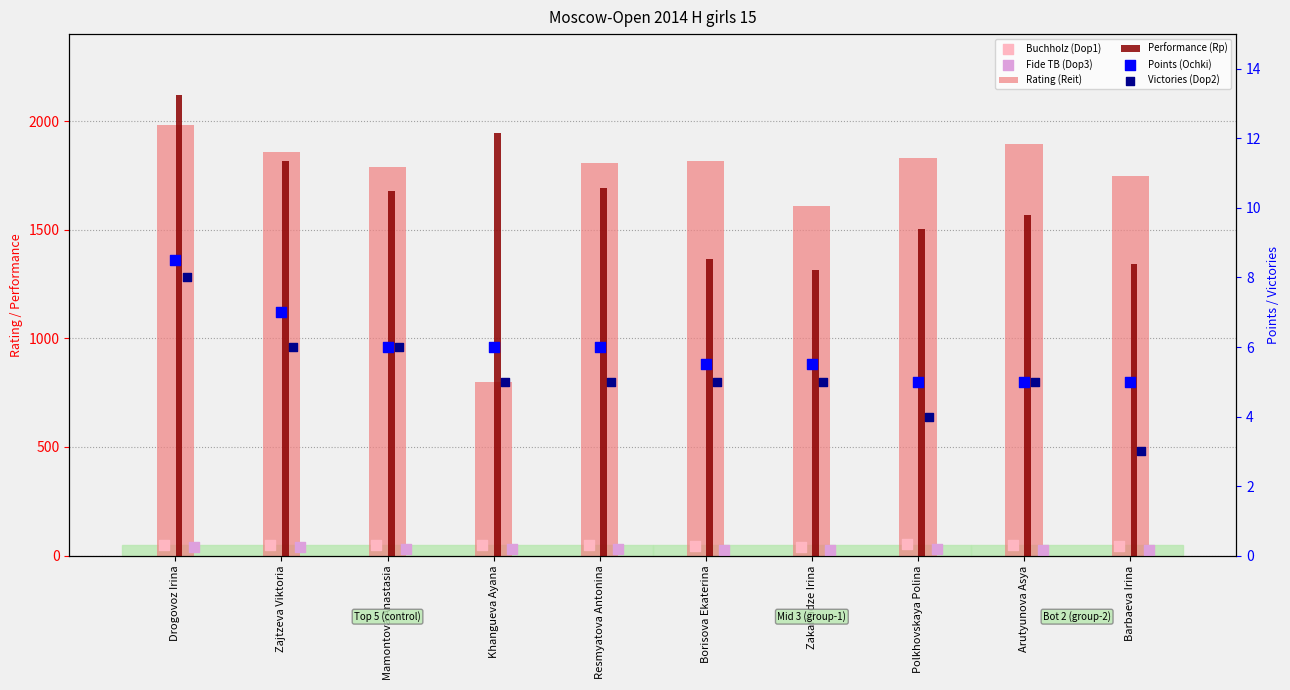

What are all the series names shown in the legend?

Rating (Reit), Performance (Rp), Buchholz (Dop1), Fide TB (Dop3), Points (Ochki), Victories (Dop2)